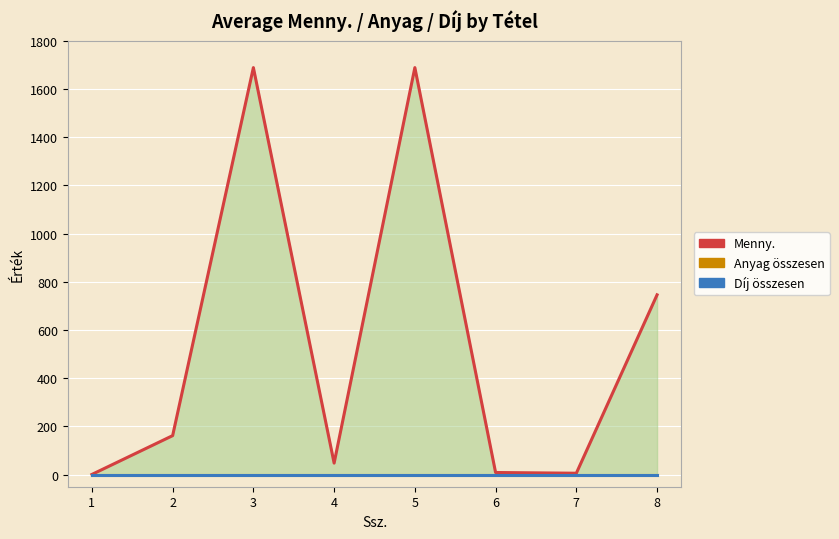

True or false: Menny. has a value of 4.2 at 7.

False